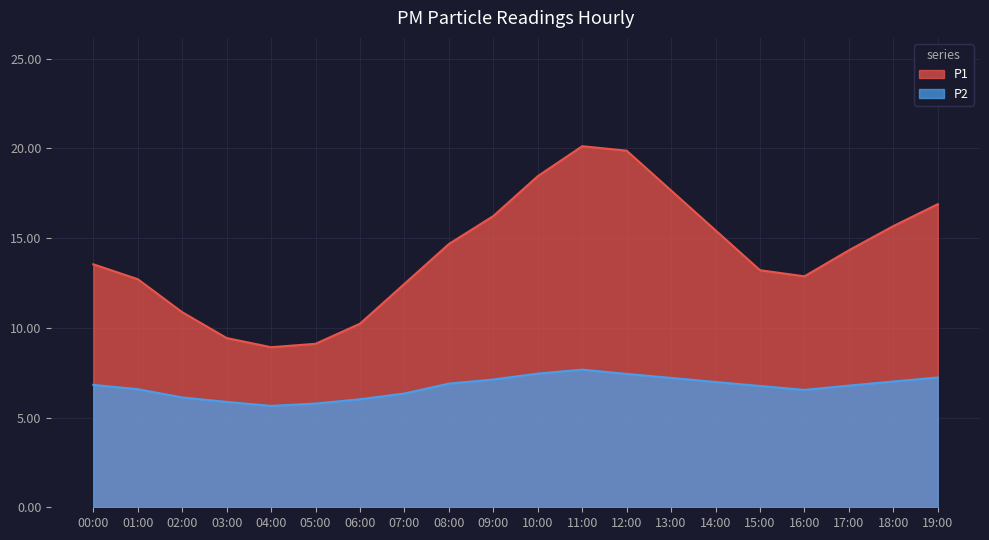

What are all the series names shown in the legend?

P1, P2